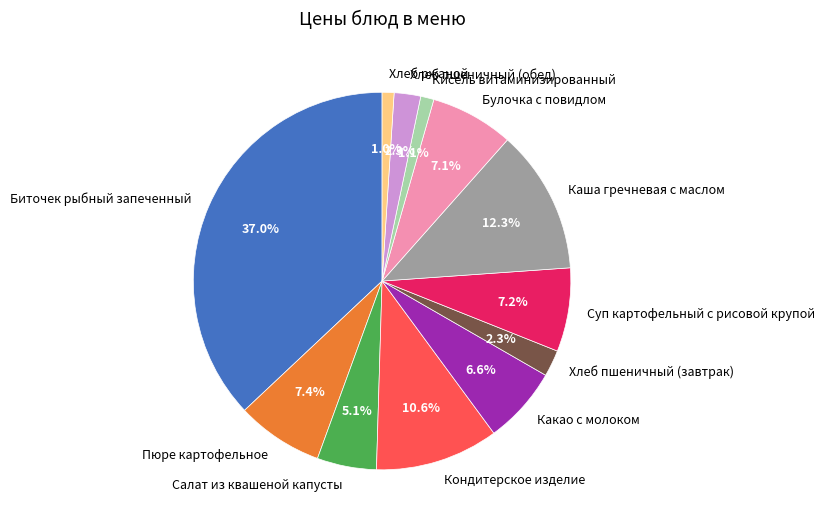

Between Хлеб ржаной and Каша гречневая с маслом, which is larger?

Каша гречневая с маслом